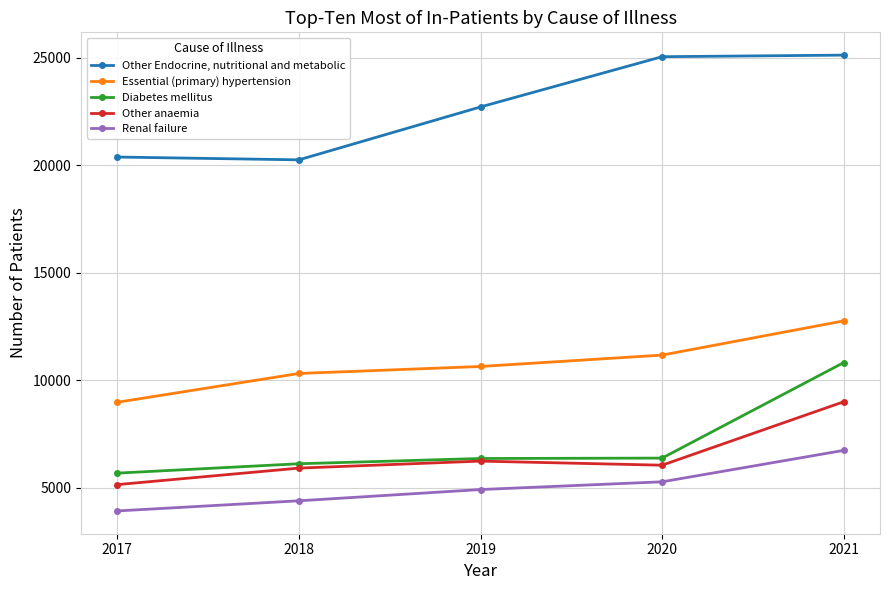

What is the value of the Other Endocrine, nutritional and metabolic point at the 2nd from the left?

20251